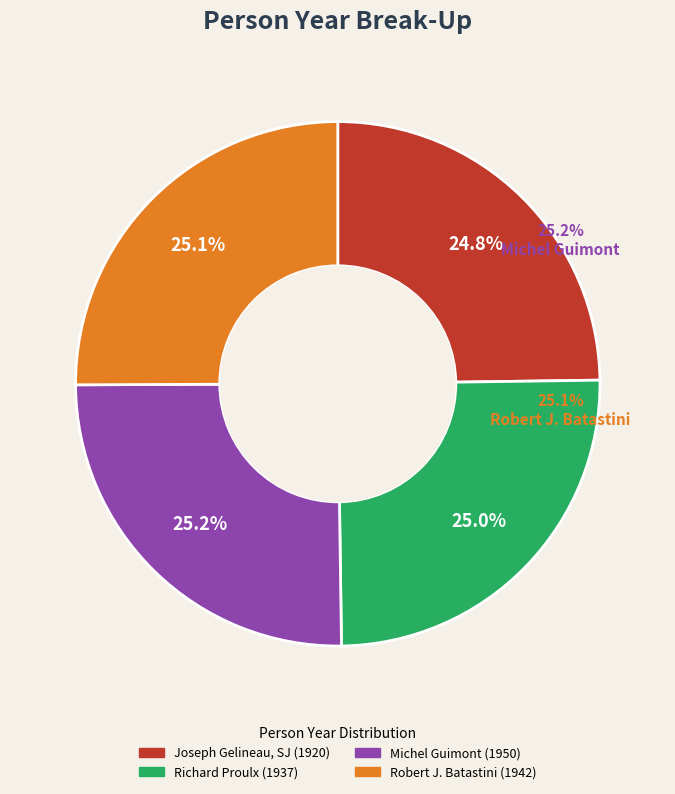

Which has a higher value, Joseph Gelineau, SJ or Michel Guimont?

Michel Guimont